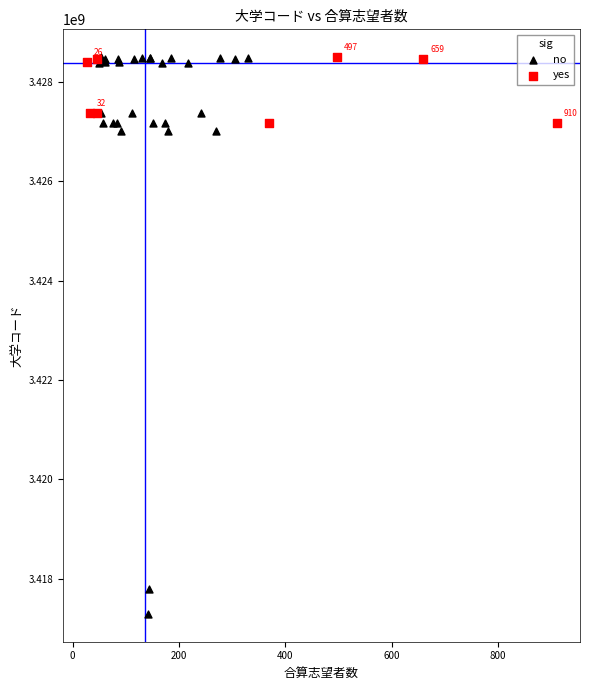

Which series reaches the minimum Y coordinate?

no